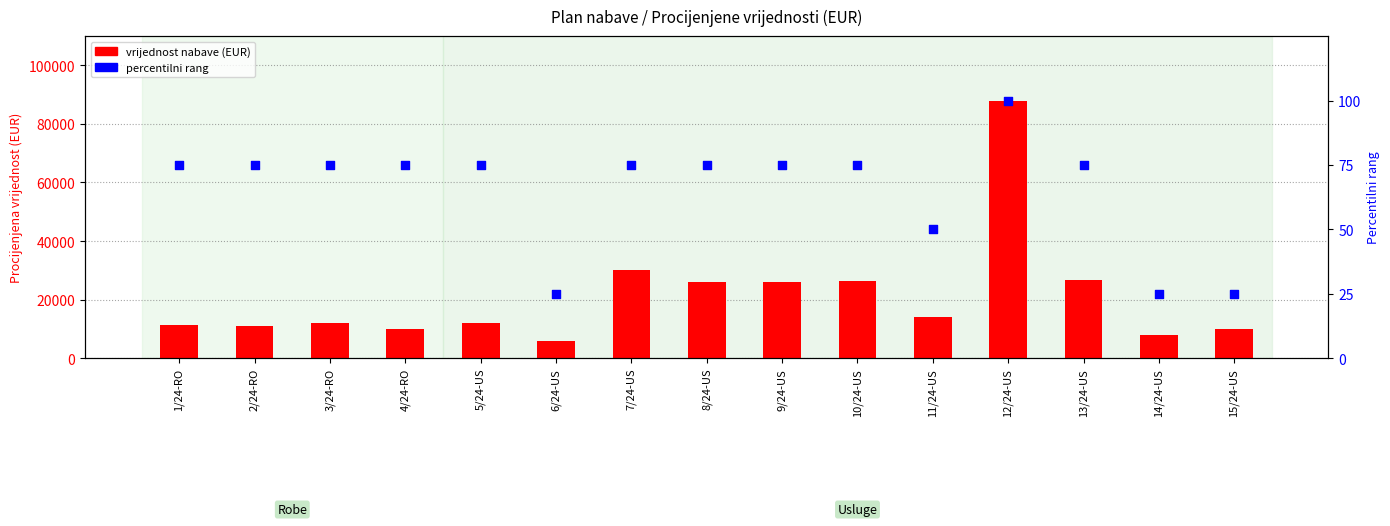

At how many categories does at least one series exceed 19205?

6